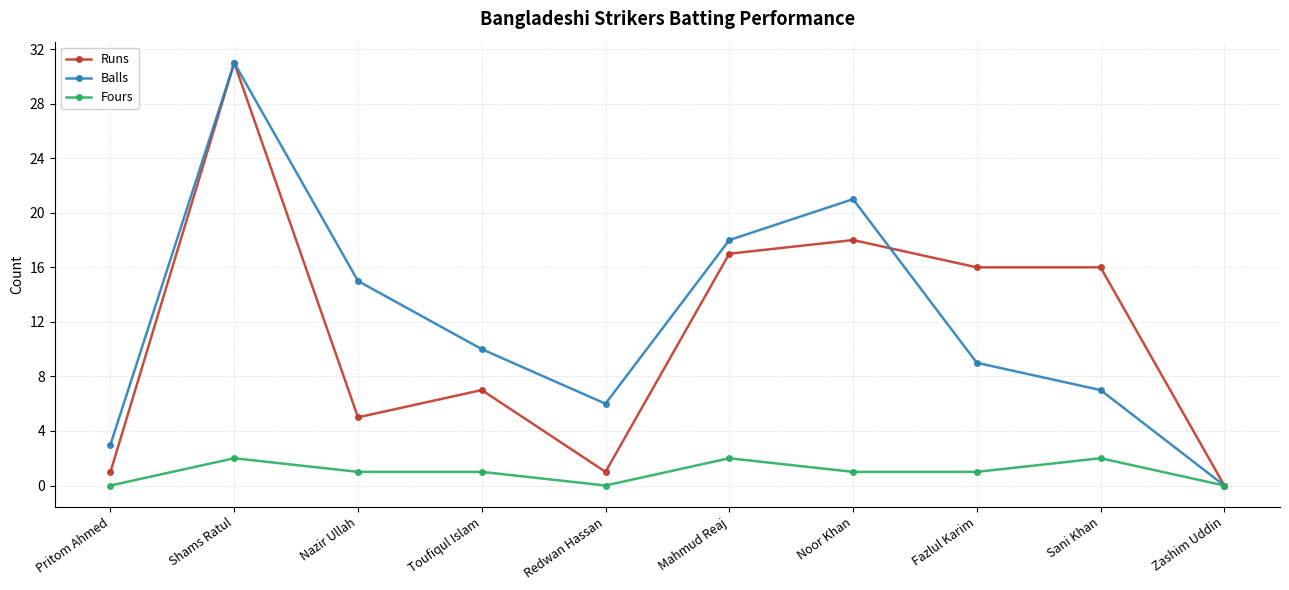

How many data points does each series have?

10